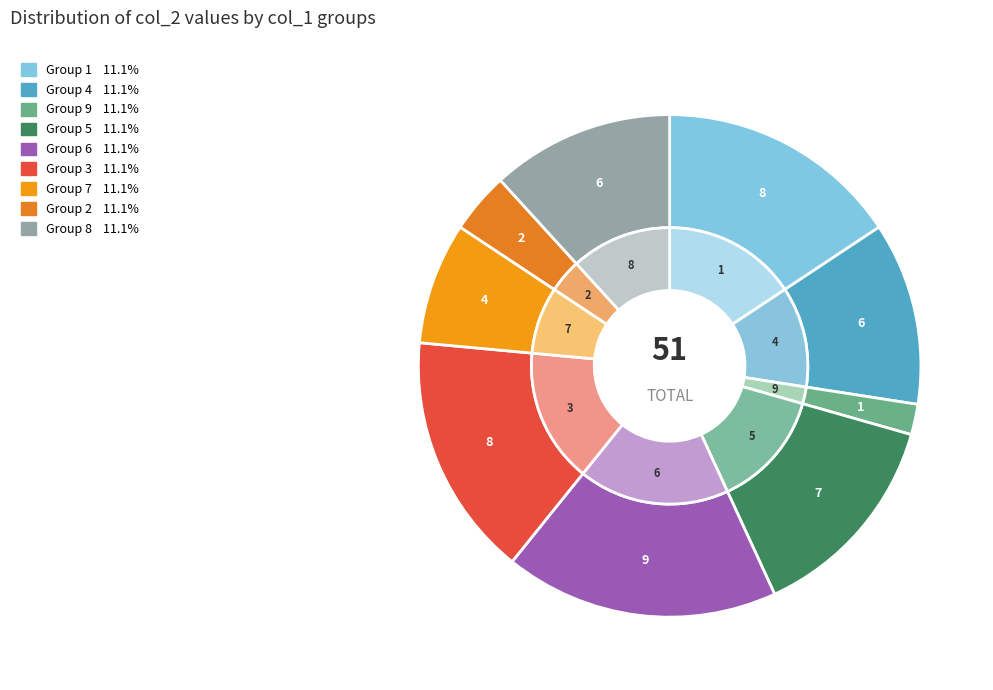

Rank the categories by value from highest to lowest.

6, 1, 3, 5, 4, 8, 7, 2, 9